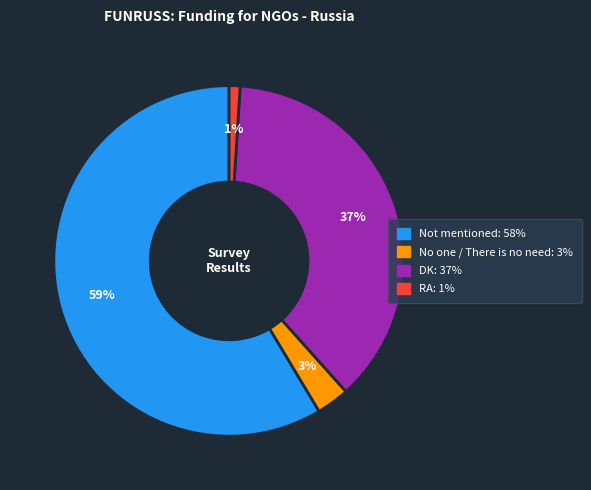

To the nearest percent, what is the difference between the largest and smallest slice percentages?

58%